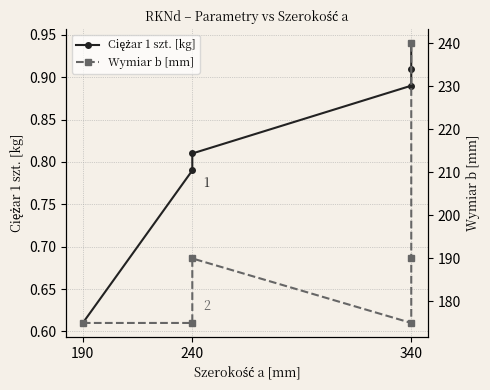

True or false: Wymiar b [mm] and Ciężar 1 szt. [kg] cross at least once.

False